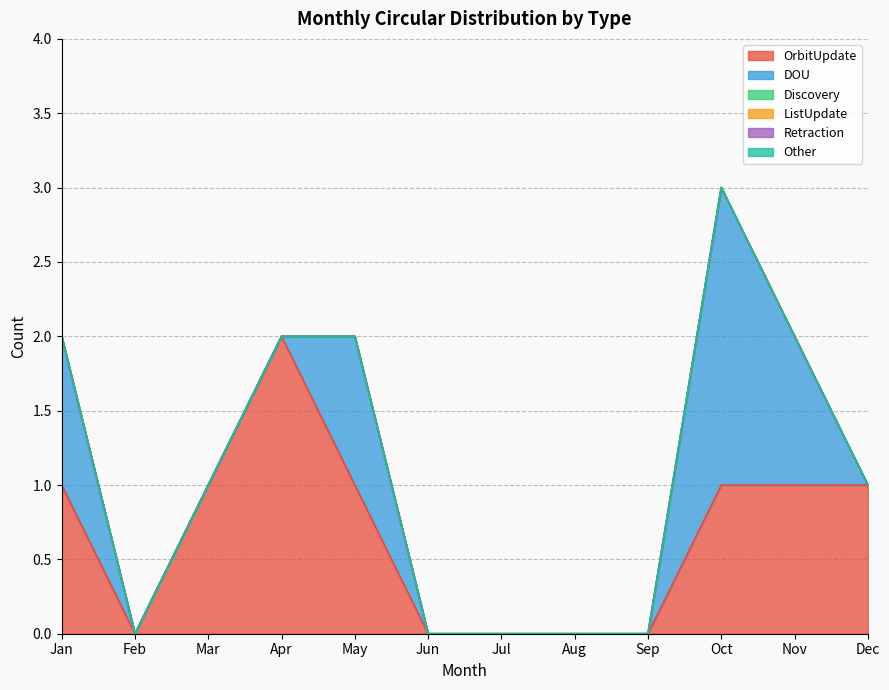

What is the spread (max minus min) of values at Oct?

2